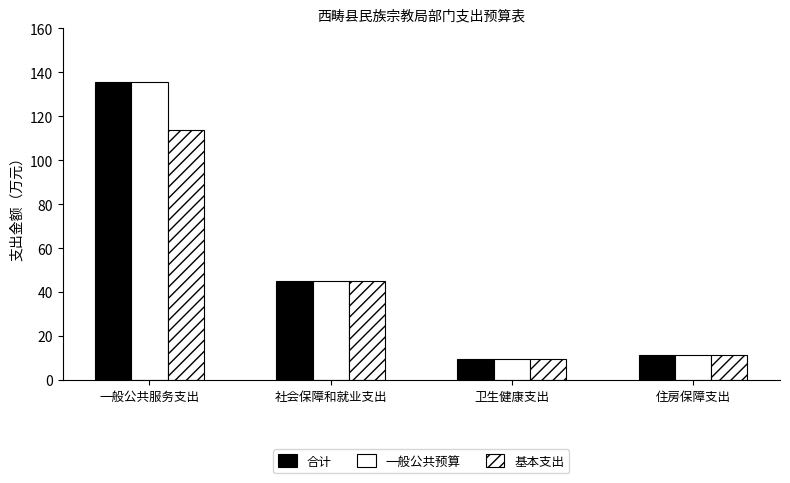

How many data points in 基本支出 are less than 45?

2